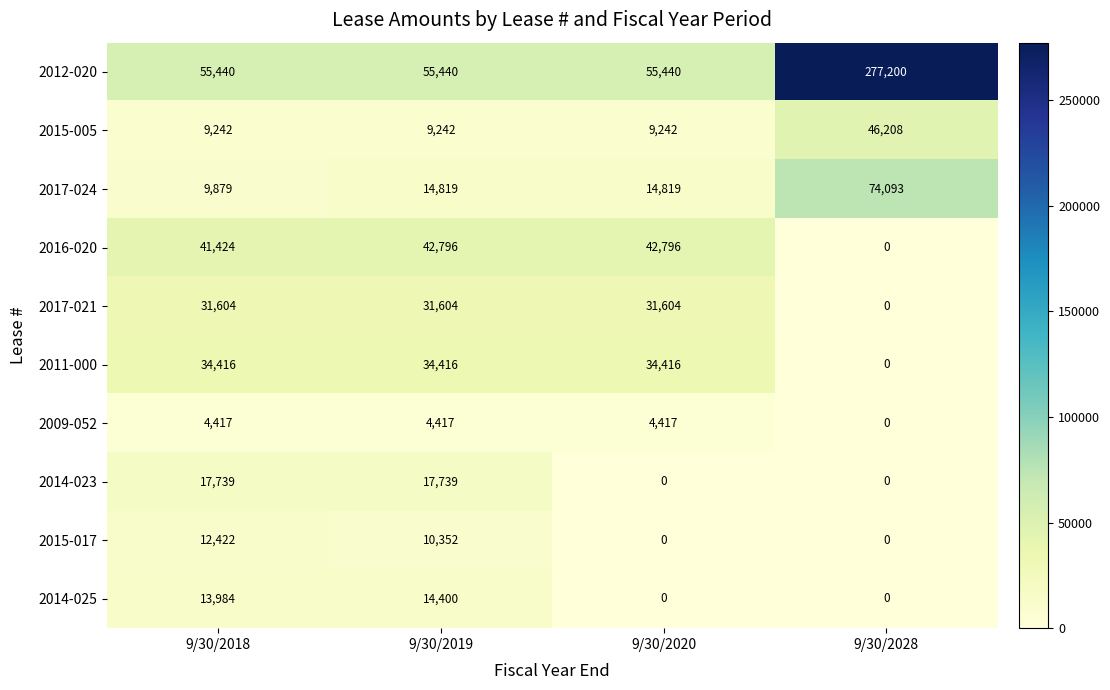

What is the average value of the 2014-025 series?

7096